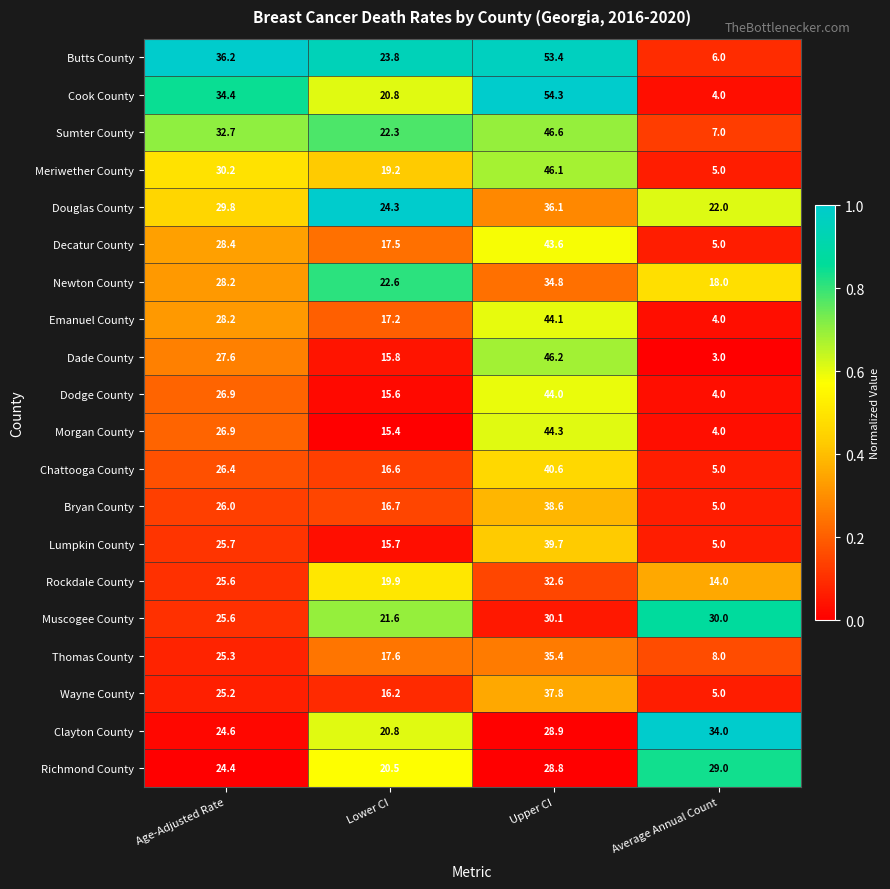

Rank the categories by Butts County value from highest to lowest.

Upper CI, Age-Adjusted Rate, Lower CI, Average Annual Count